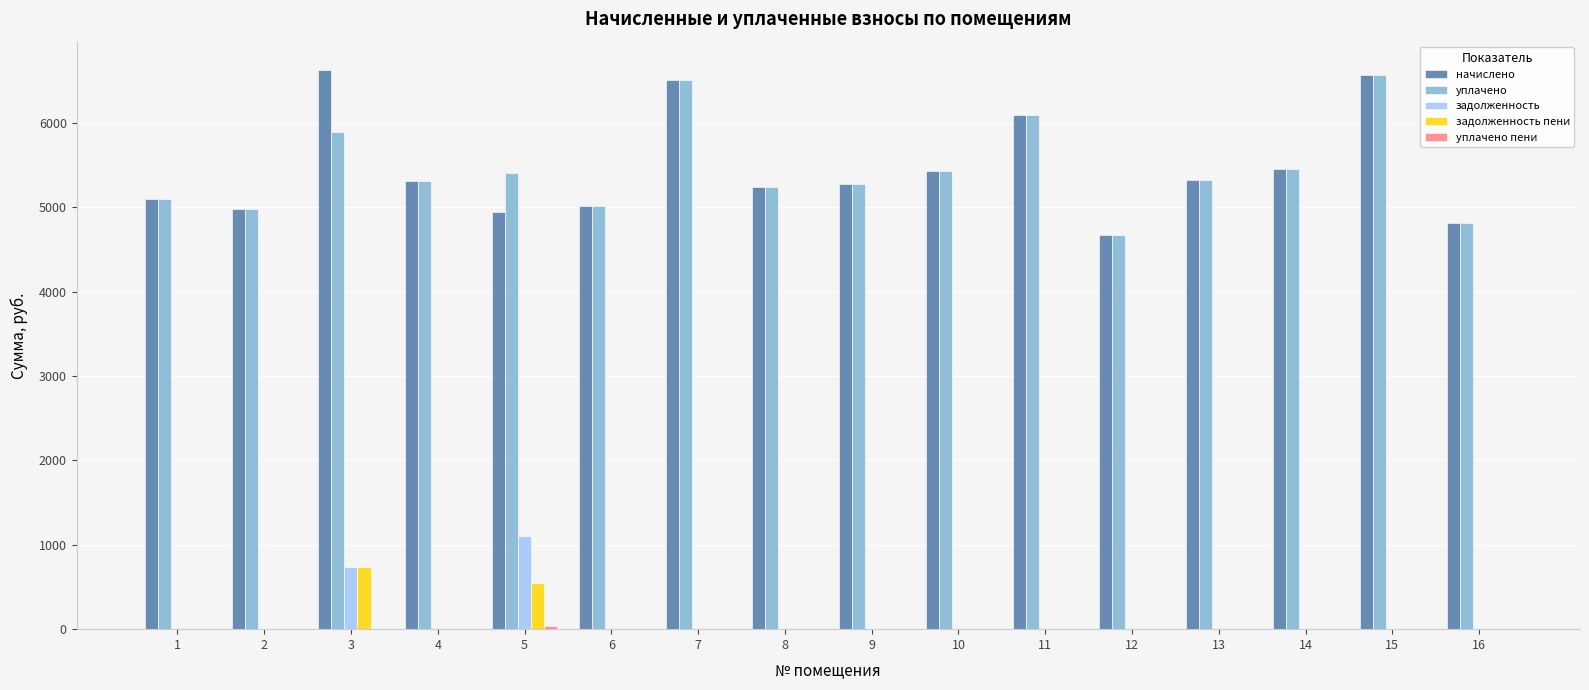

What is the total value across all series at 1?

10209.2